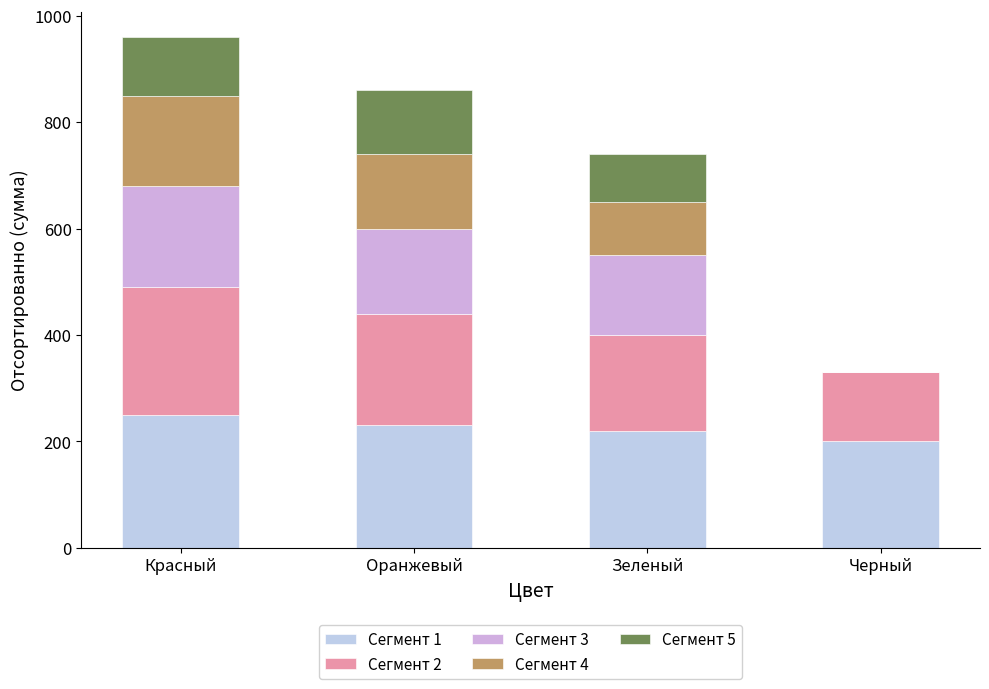

Is it true that Сегмент 1 equals 220 at Зеленый?

True